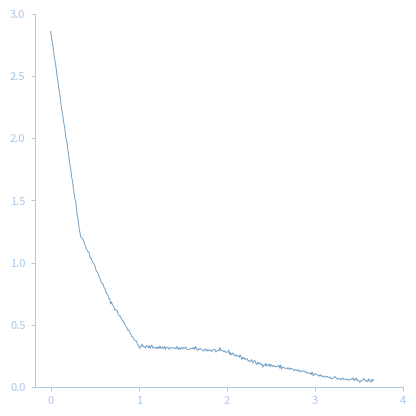

What is the difference between the maximum and minimum values?

2.8